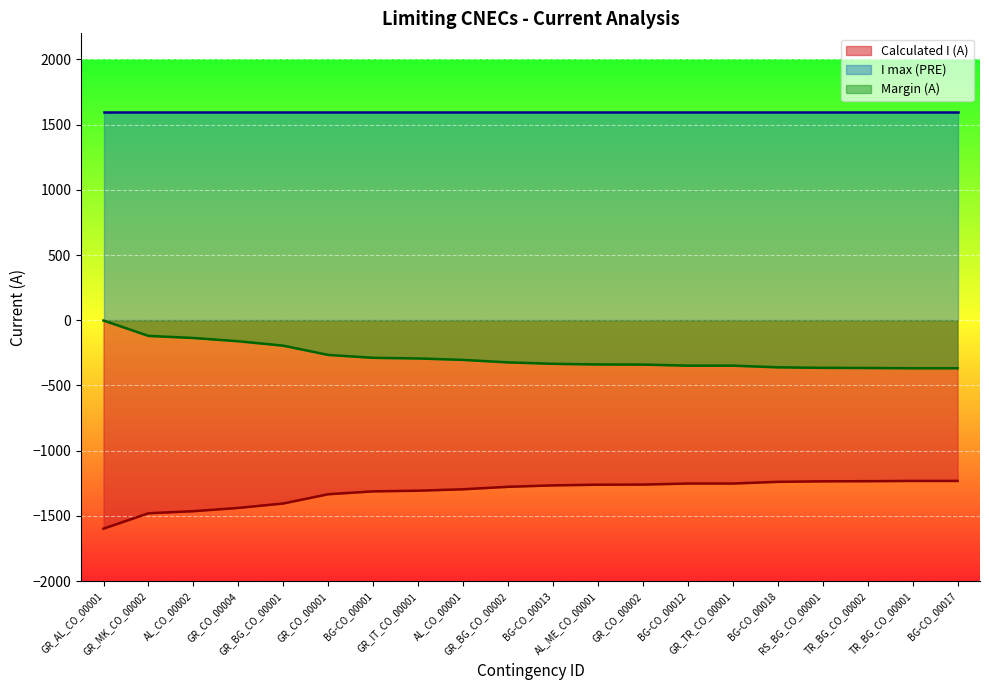

Is the value of Calculated I (A) at GR_CO_00004 greater than the value of Margin (A) at AL_CO_00002?

No